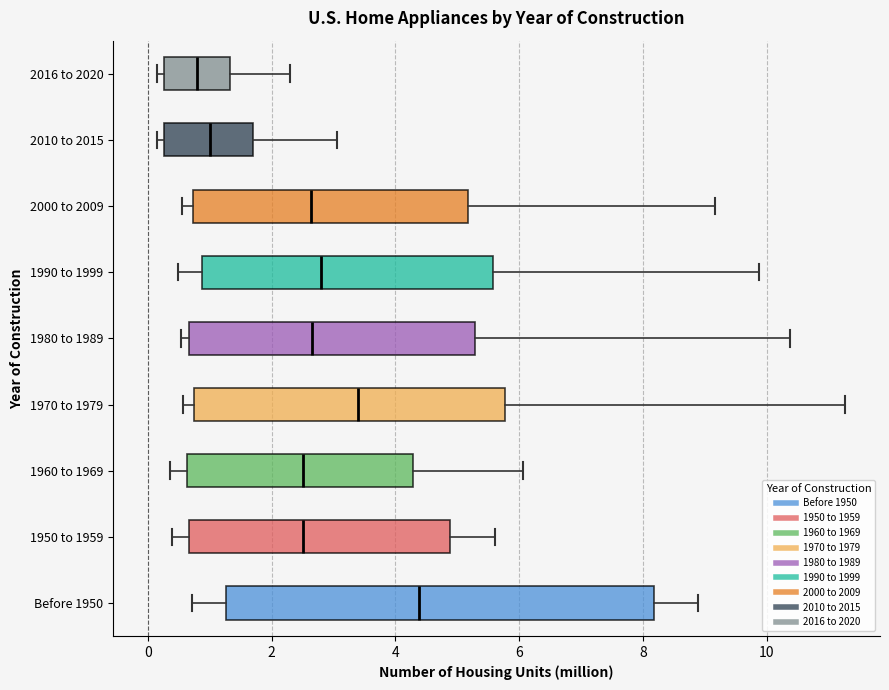

Reading bottom to top, read every box against the x-axis: the position of its median line, the range the box covers, and the ends of its whiskers. The values are not printed on the chart, so give them approximately, as read against the axis.

Before 1950: median 4.4, box 1.2 to 8.2, whiskers 0.8 to 8.8
1950 to 1959: median 2.6, box 0.6 to 4.8, whiskers 0.4 to 5.6
1960 to 1969: median 2.6, box 0.6 to 4.2, whiskers 0.4 to 6.0
1970 to 1979: median 3.4, box 0.8 to 5.8, whiskers 0.6 to 11.2
1980 to 1989: median 2.6, box 0.6 to 5.2, whiskers 0.6 (just left of the box's left edge) to 10.4
1990 to 1999: median 2.8, box 0.8 to 5.6, whiskers 0.4 to 9.8
2000 to 2009: median 2.6, box 0.8 to 5.2, whiskers 0.6 to 9.2
2010 to 2015: median 1.0, box 0.2 to 1.6, whiskers 0.2 (just left of the box's left edge) to 3.0
2016 to 2020: median 0.8, box 0.2 to 1.4, whiskers 0.2 (just left of the box's left edge) to 2.2